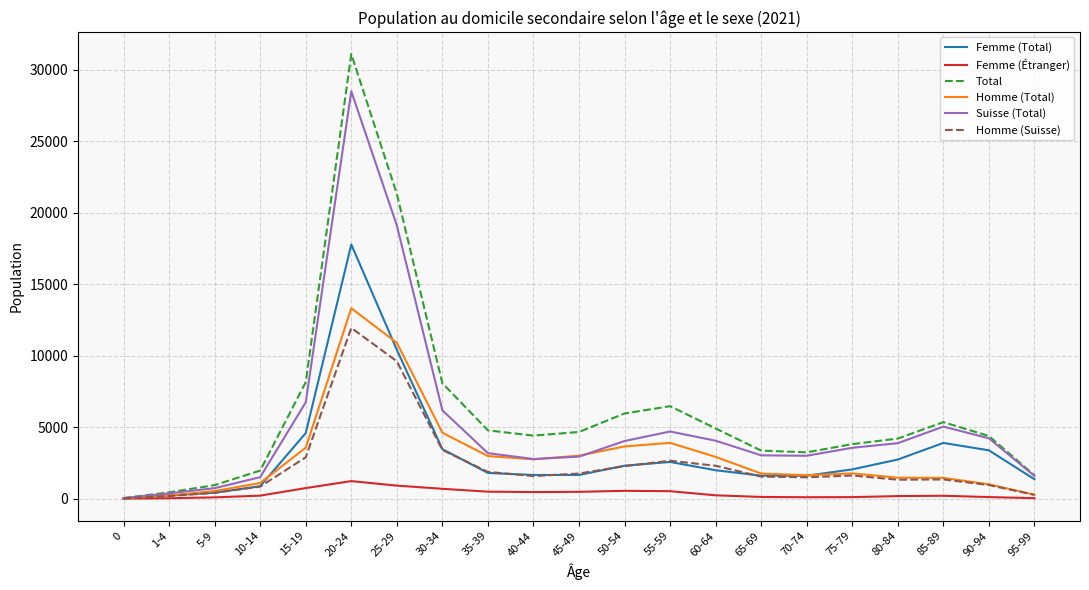

What position from the right is 1-4?

20